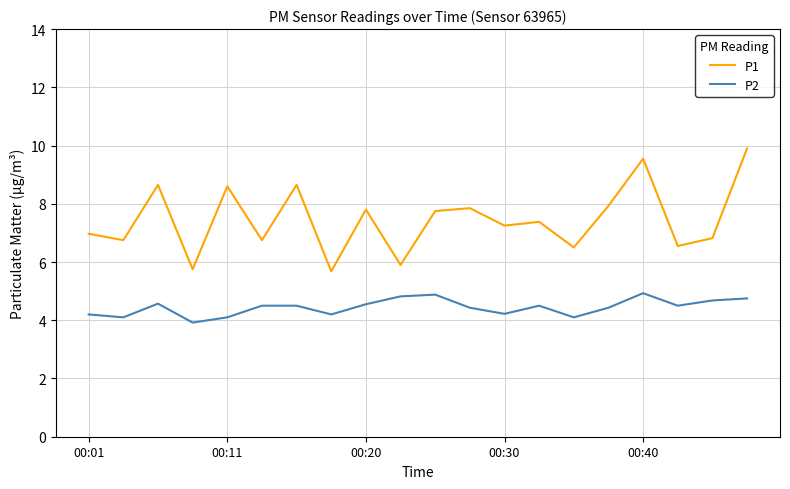

True or false: P2 and P1 cross at least once.

False